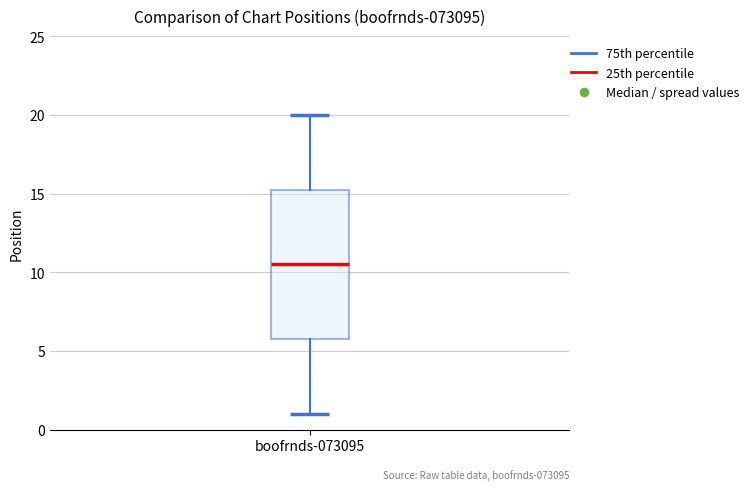

Read this box plot against the y-axis: the position of the median line, the range covered by the box, and the ends of both whiskers. The values are not printed on the chart, so give them approximately, as read against the axis.

median 10.5, box 6.0 to 15.5, whiskers 1.0 to 20.0